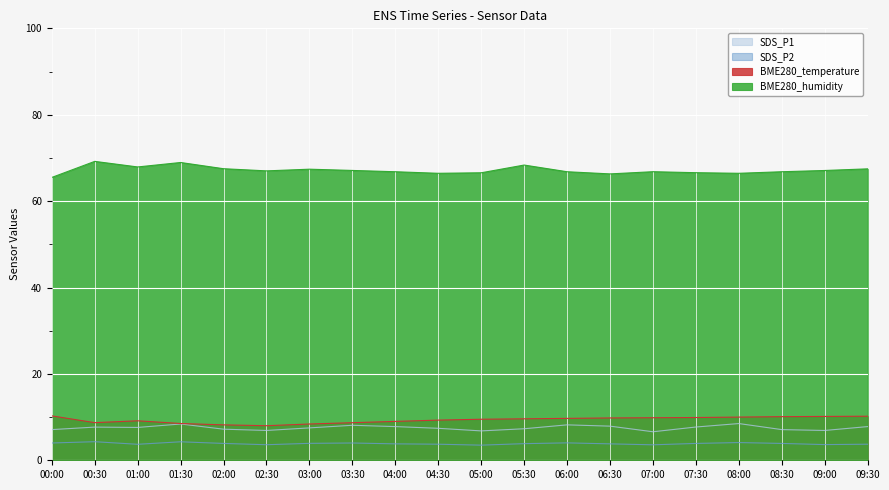

How many interior local peaks does the SDS_P1 series have?

5